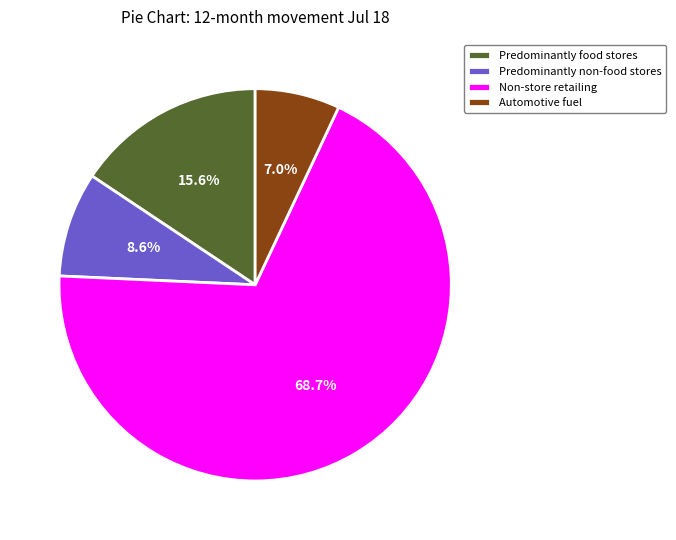

What is the majority slice?

Non-store retailing